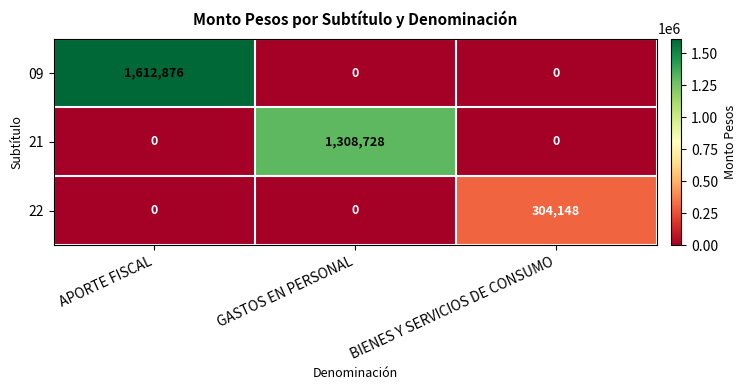

How many distinct data groups are displayed?

3